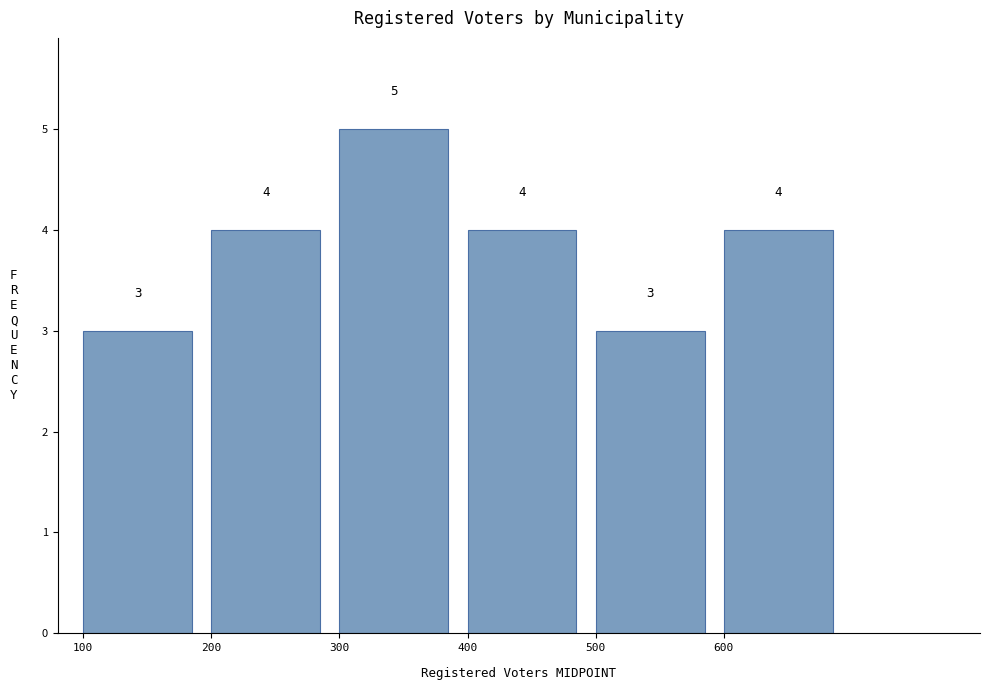

Reading left to right, list every bar in this chart as the range it spans on the x-axis followed by its height.

100 to 200: 3
200 to 300: 4
300 to 400: 5
400 to 500: 4
500 to 600: 3
600 to 700: 4